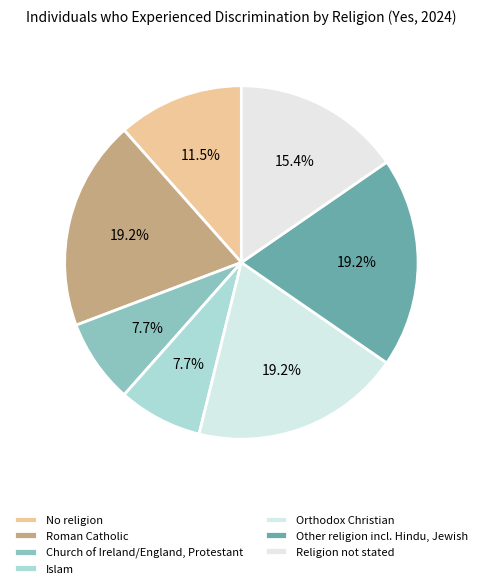

How many slices are in this pie chart?

7